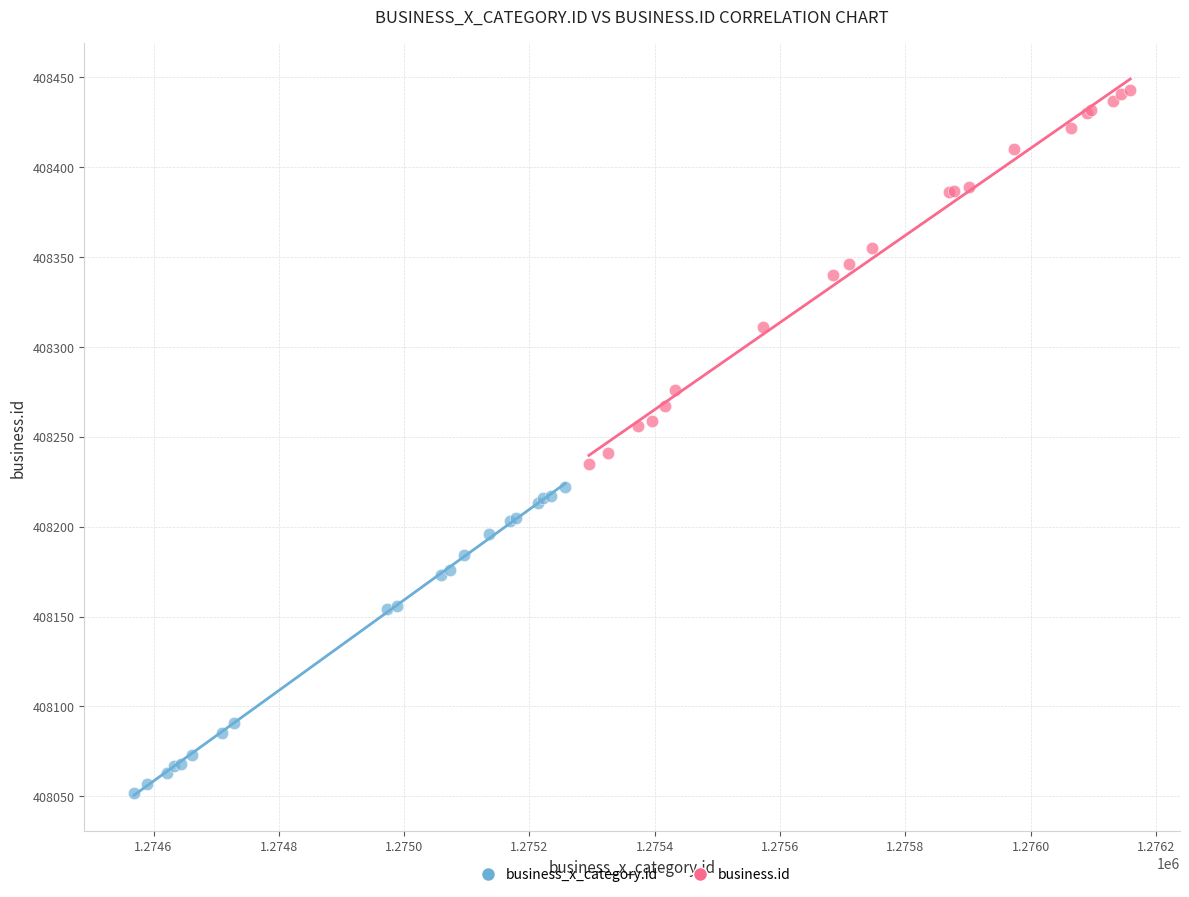

What are all the series names shown in the legend?

business_x_category.id, business.id